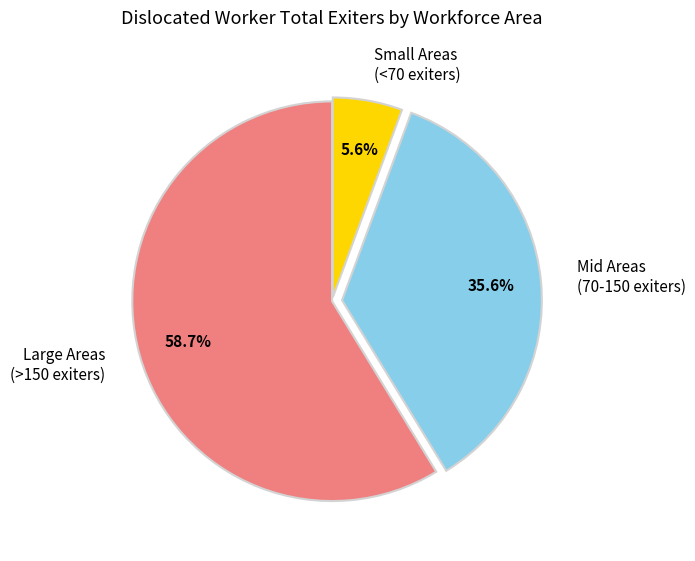

How many segments does this pie chart have?

3